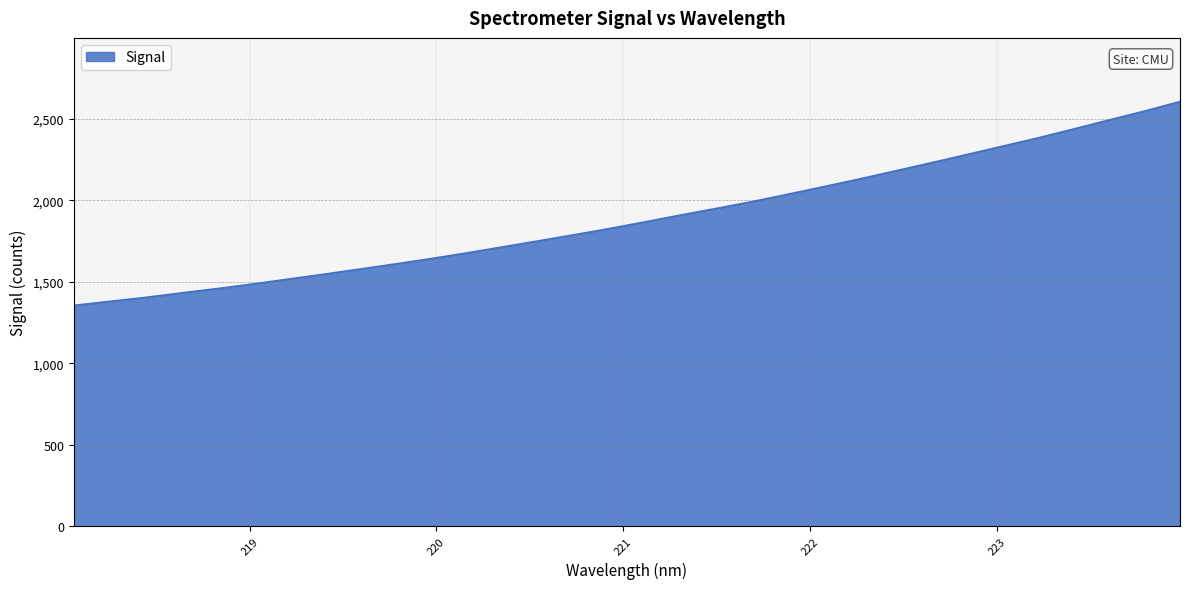

What is the greatest value displayed?

2606.0